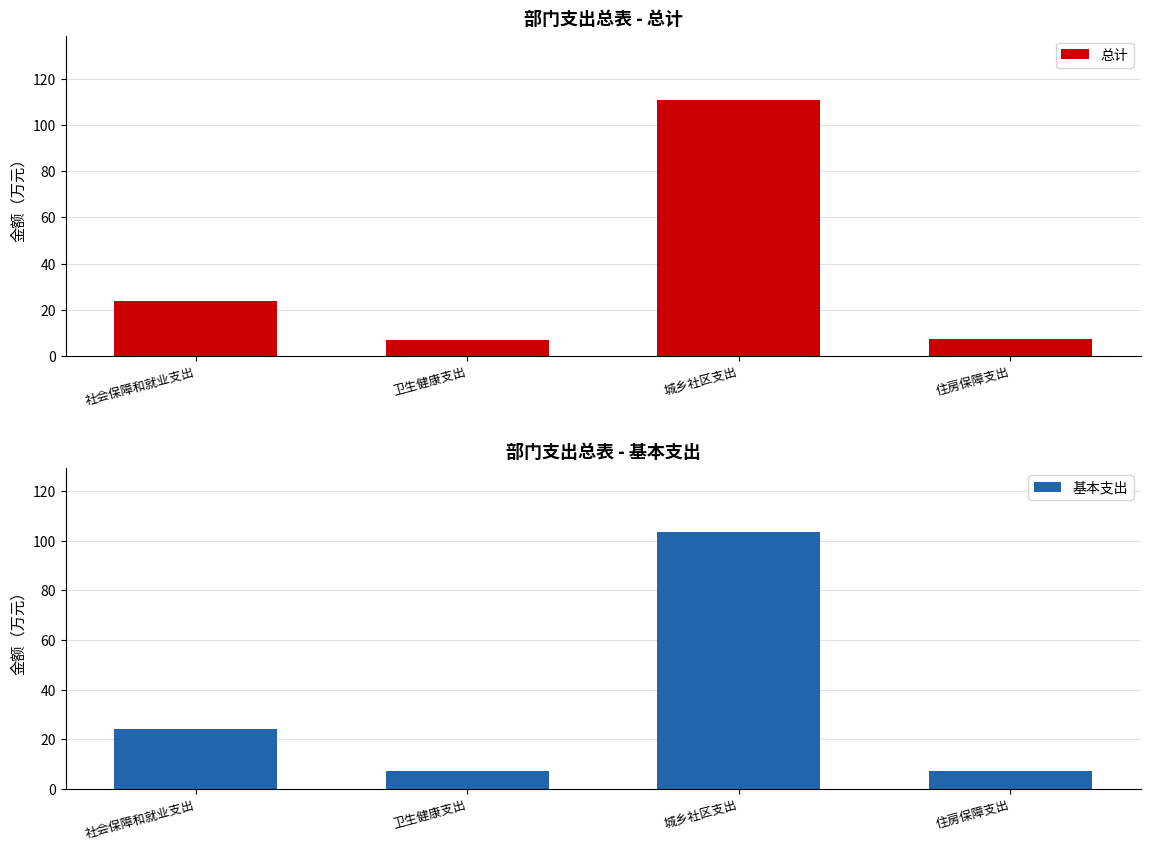

Which series has the largest range (max minus min)?

总计